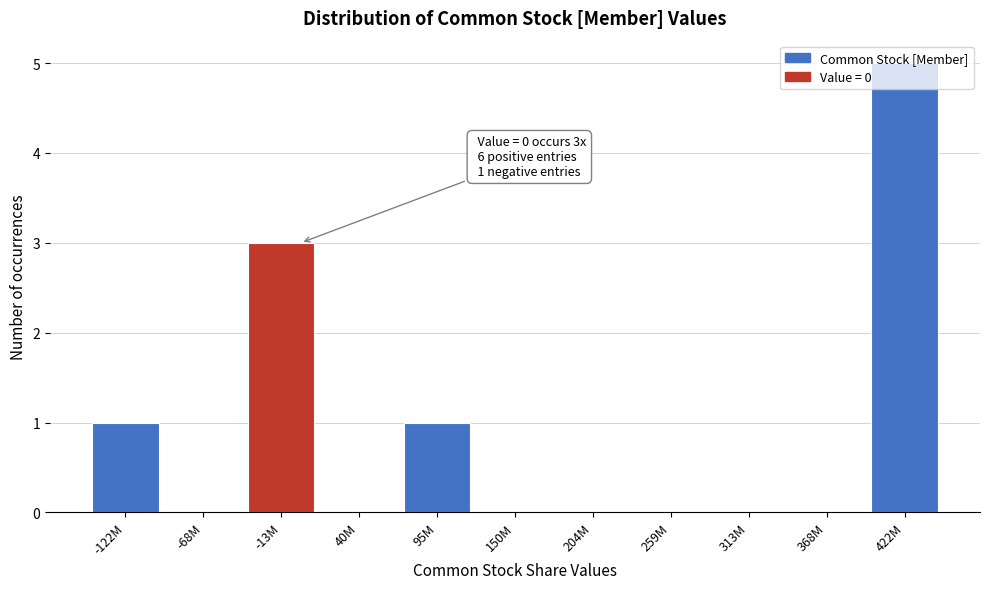

The chart shows a value of 0 at 204M. True or false?

True